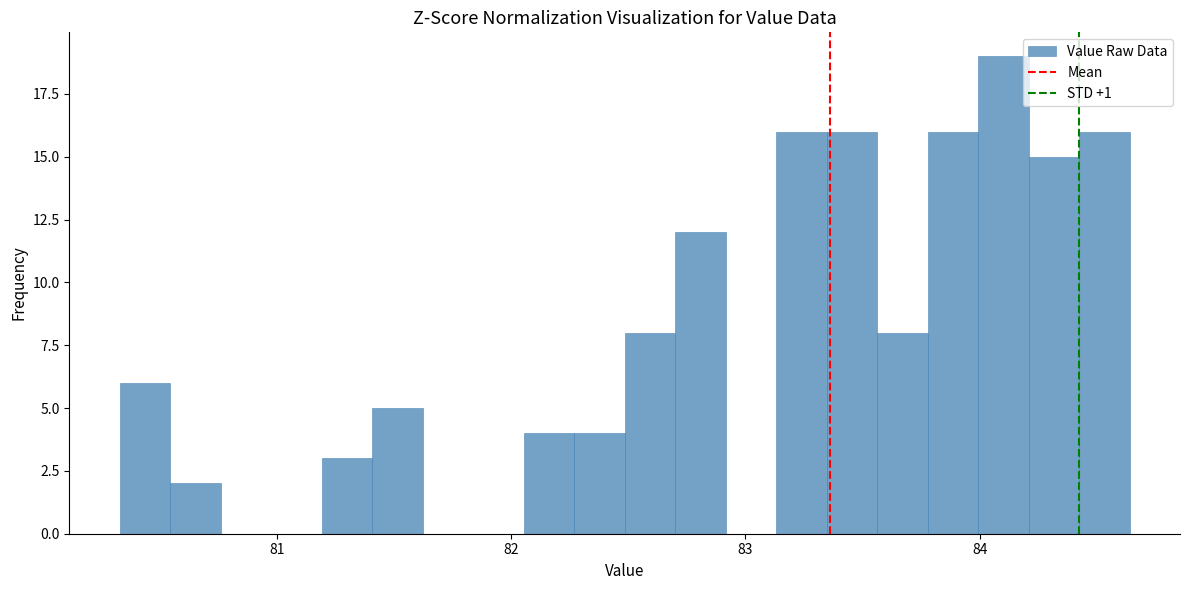

Read against the x-axis, roughly where is the centre of the tallest bar?

84.1